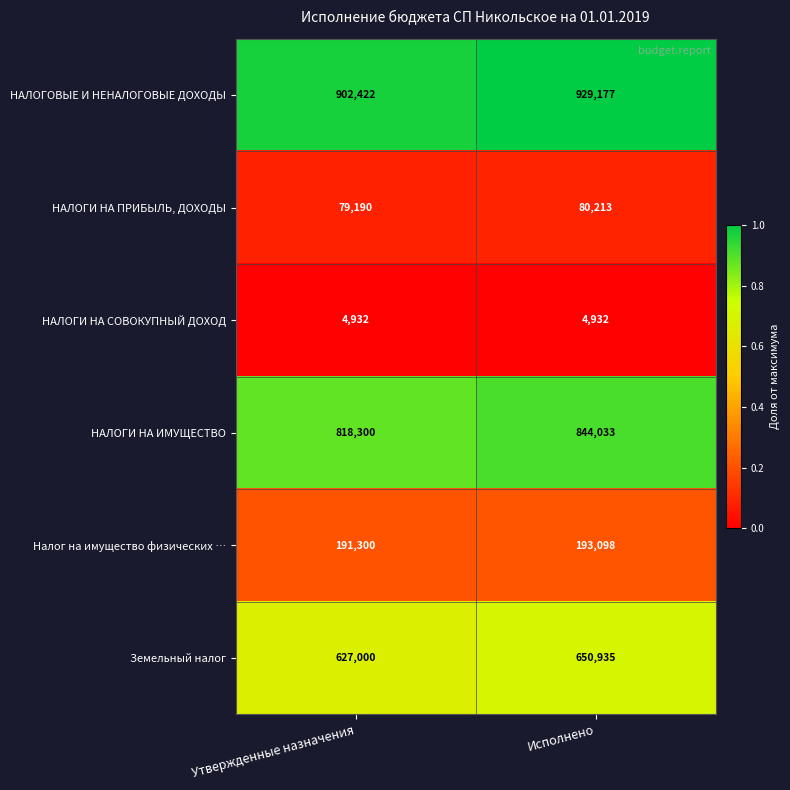

Where is НАЛОГИ НА ИМУЩЕСТВО nearest to the value 831166?

Утвержденные назначения